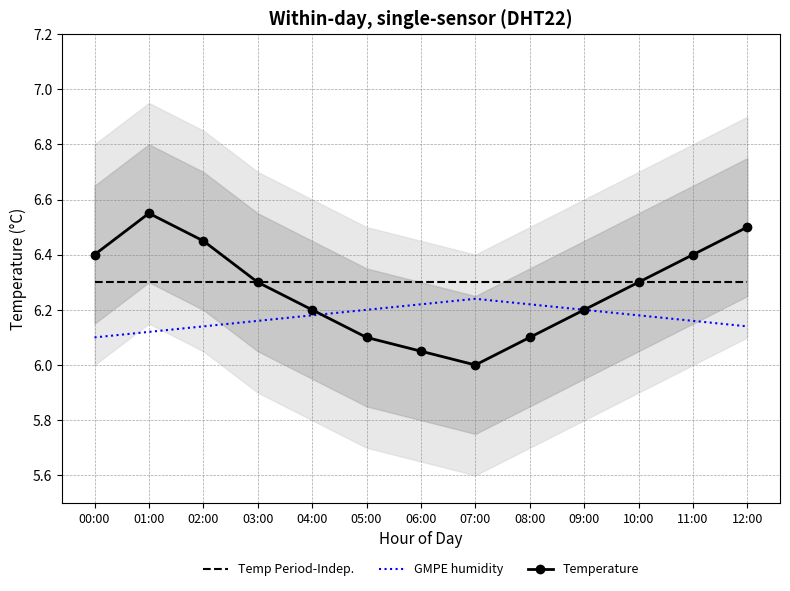

List the series in order of their peak value, highest first.

Temperature, Temp Period-Indep., GMPE humidity